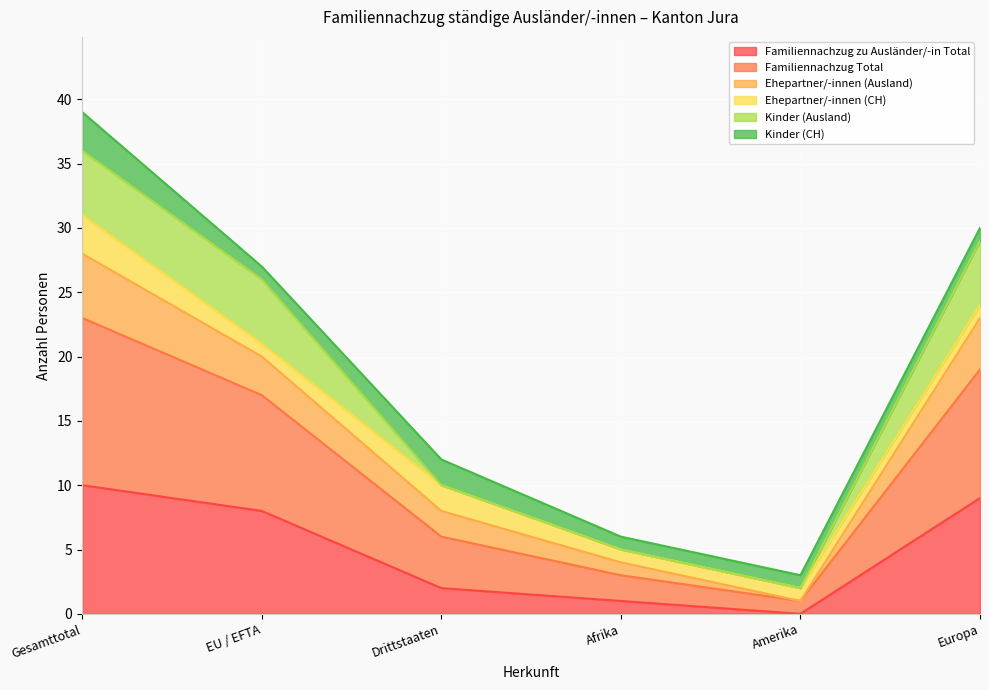

Which series has the largest total across all categories?

Familiennachzug Total